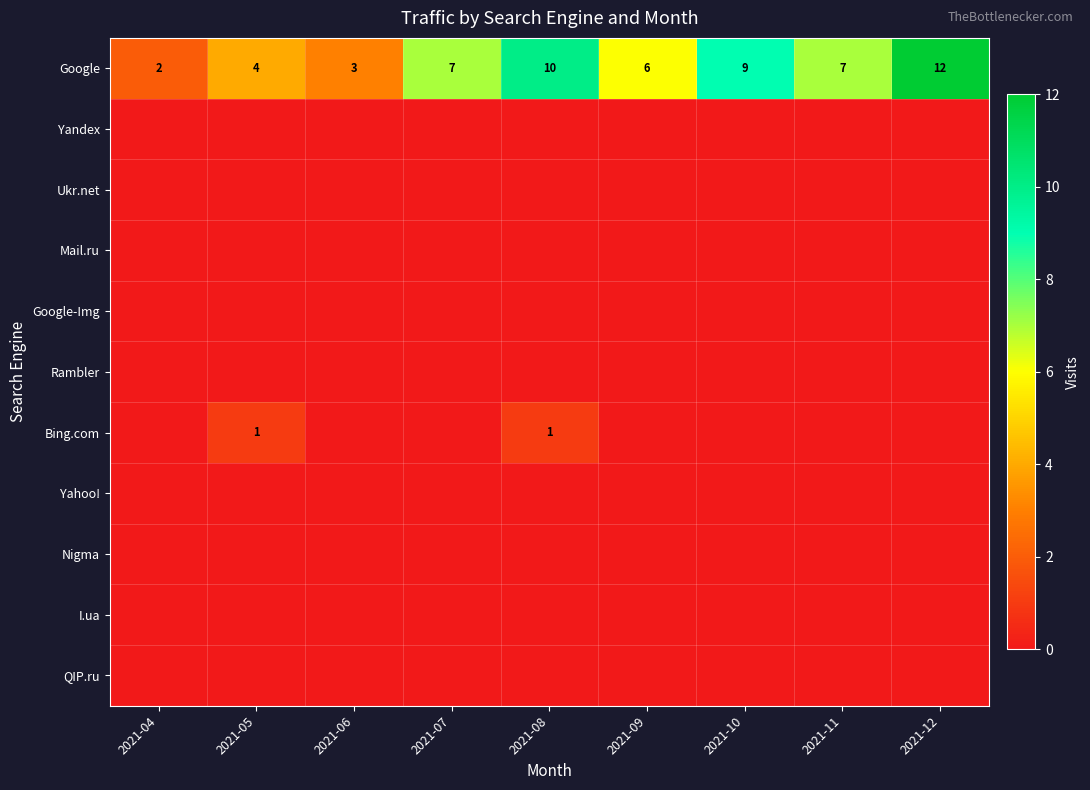

At how many categories does at least one series exceed 8?

3